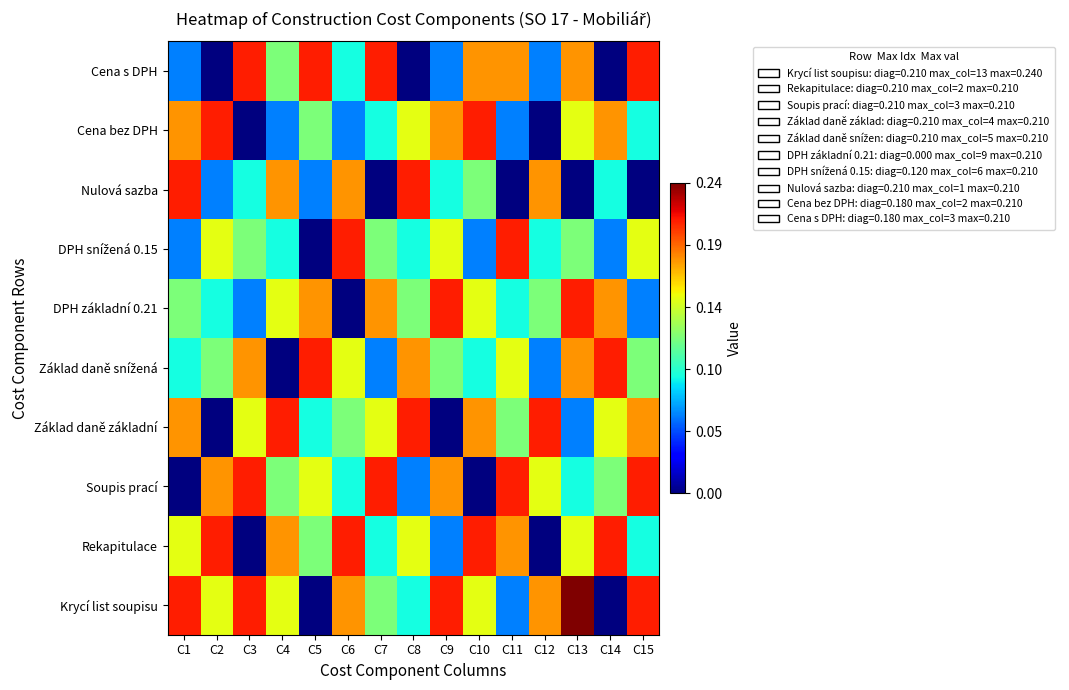

Which category has the highest value across all series?

C13